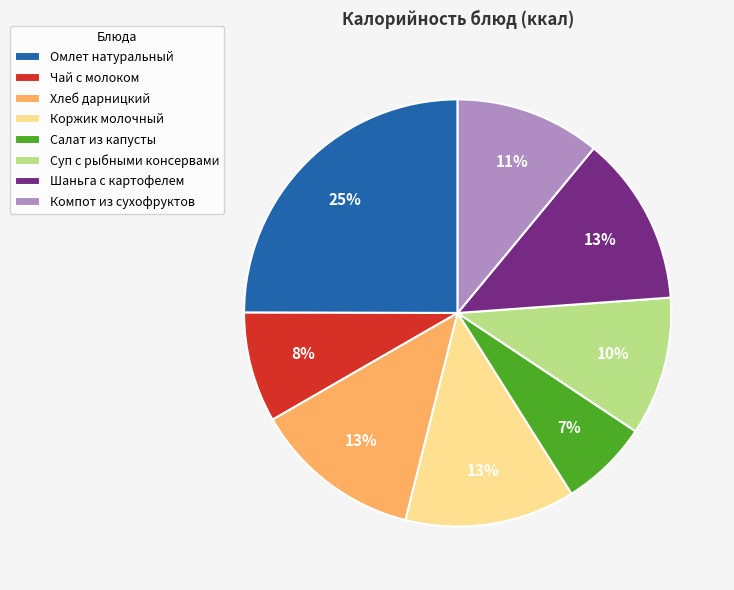

To the nearest percent, what is the difference between the Омлет натуральный and Салат из капусты slice percentages?

18%